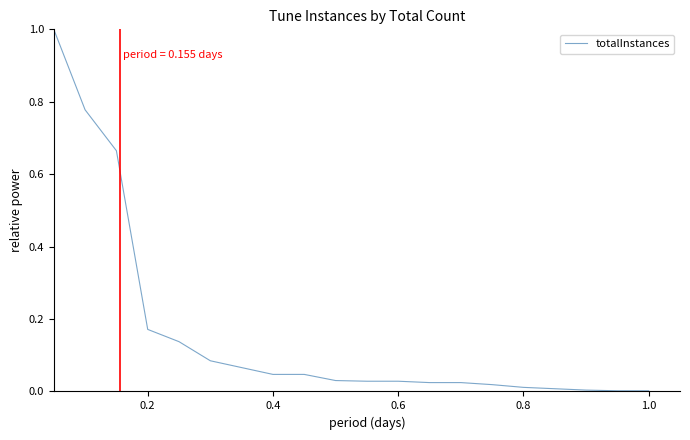

What is the difference between the maximum and minimum values?

1.0